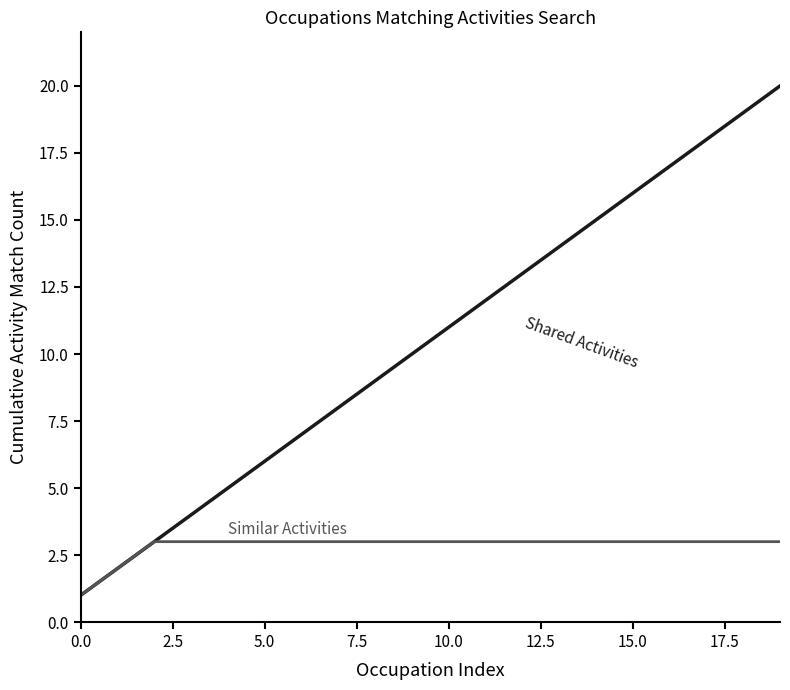

What is the greatest value displayed?

20